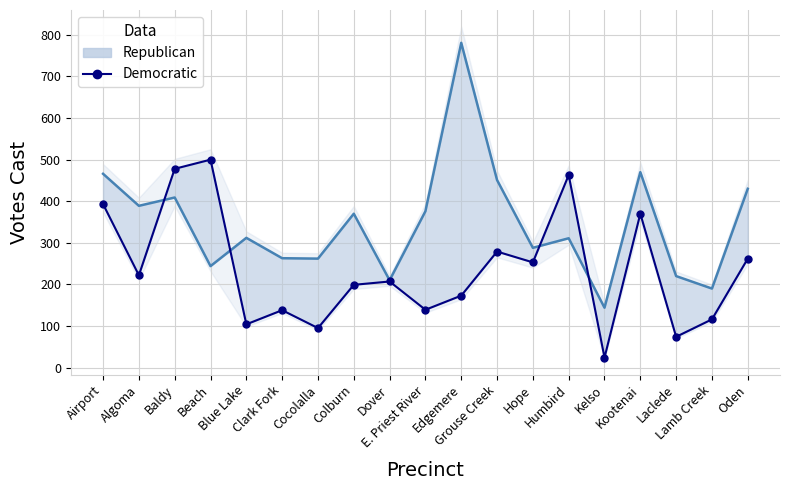

In Democratic (experimental), how many points are higher than both neighbors (excluding endpoints)?

6